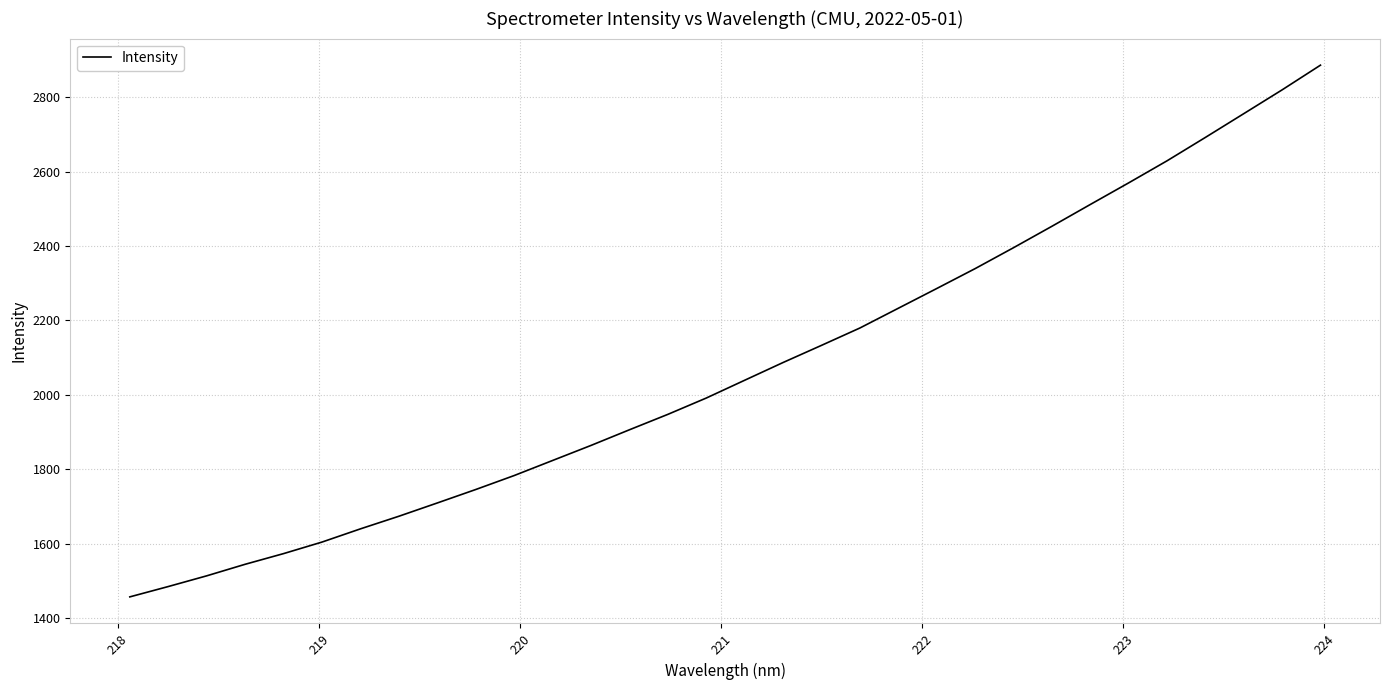

Does the chart have visible grid lines?

Yes